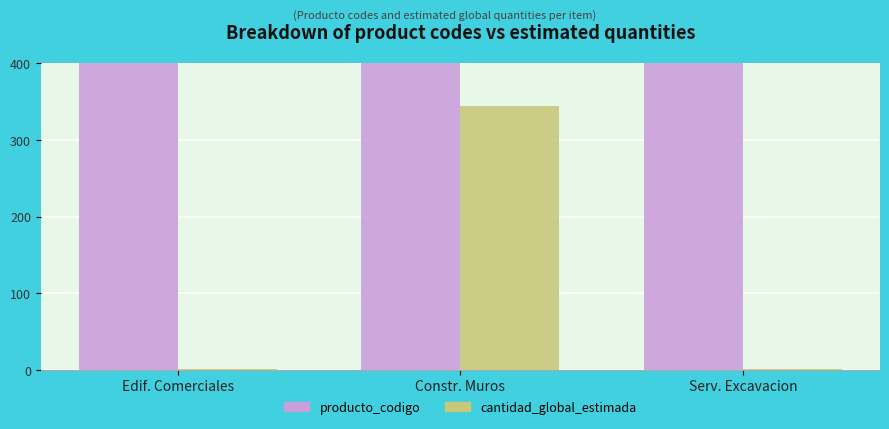

At how many categories does at least one series exceed 8704?

3